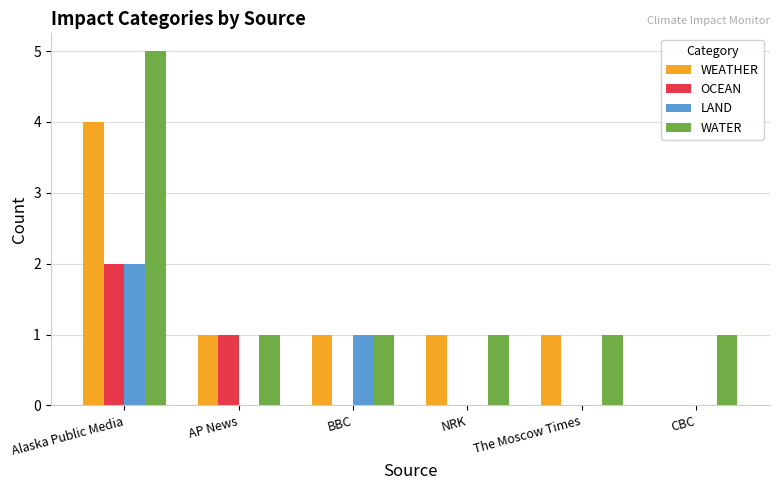

What is the sum of all OCEAN values?

3